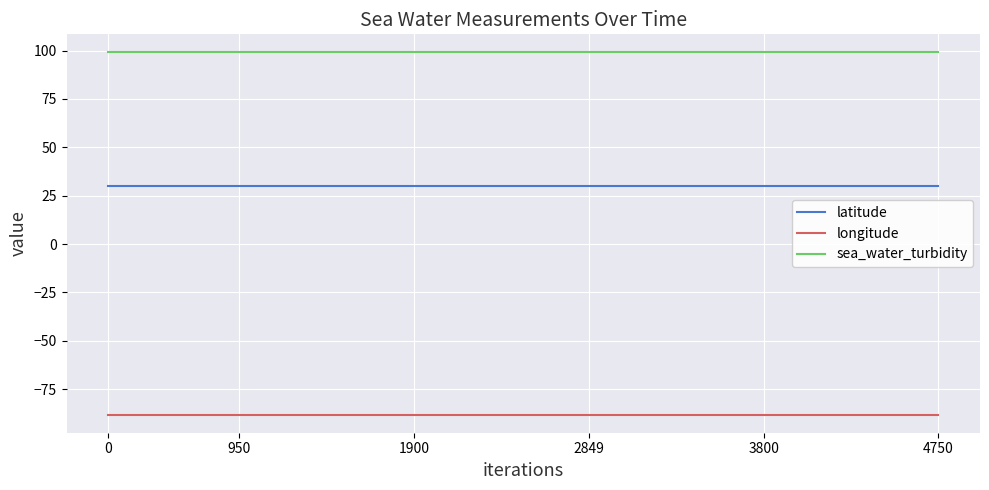

True or false: latitude and sea_water_turbidity intersect in this chart.

False